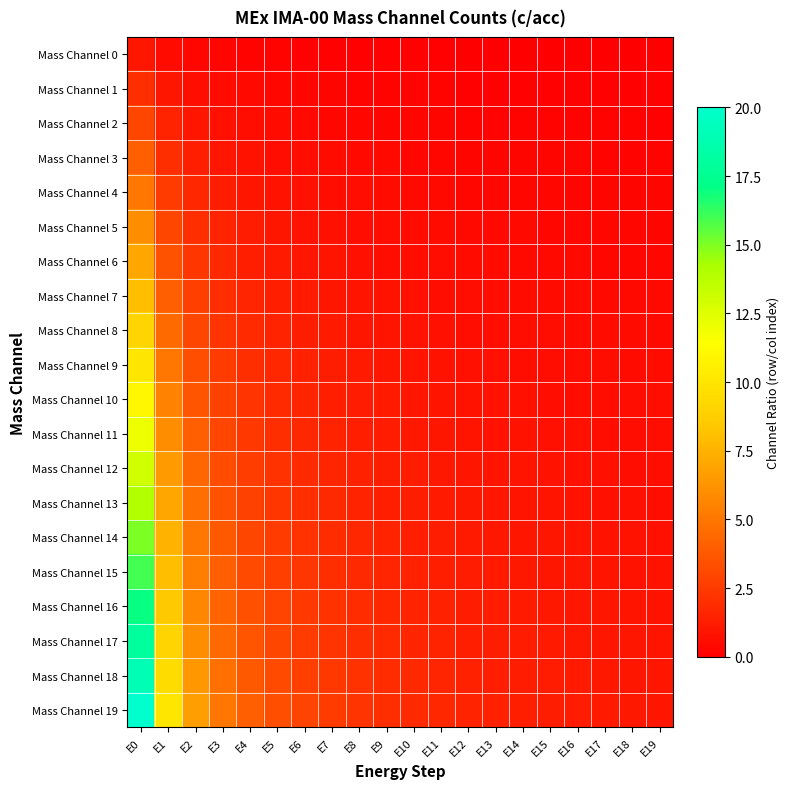

At E8, list the series in order from largest to smallest.

Mass Channel 19, Mass Channel 18, Mass Channel 17, Mass Channel 16, Mass Channel 15, Mass Channel 14, Mass Channel 13, Mass Channel 12, Mass Channel 11, Mass Channel 10, Mass Channel 9, Mass Channel 8, Mass Channel 7, Mass Channel 6, Mass Channel 5, Mass Channel 4, Mass Channel 3, Mass Channel 2, Mass Channel 1, Mass Channel 0